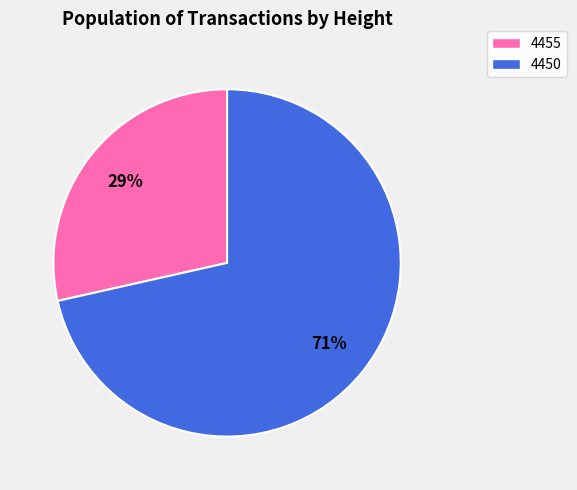

Is the sum of 4455 and 4450 greater than half?

Yes